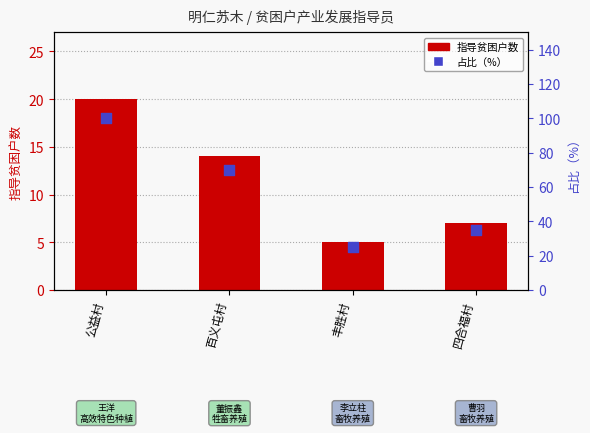

What is the total value across all series at 四合福村?

42